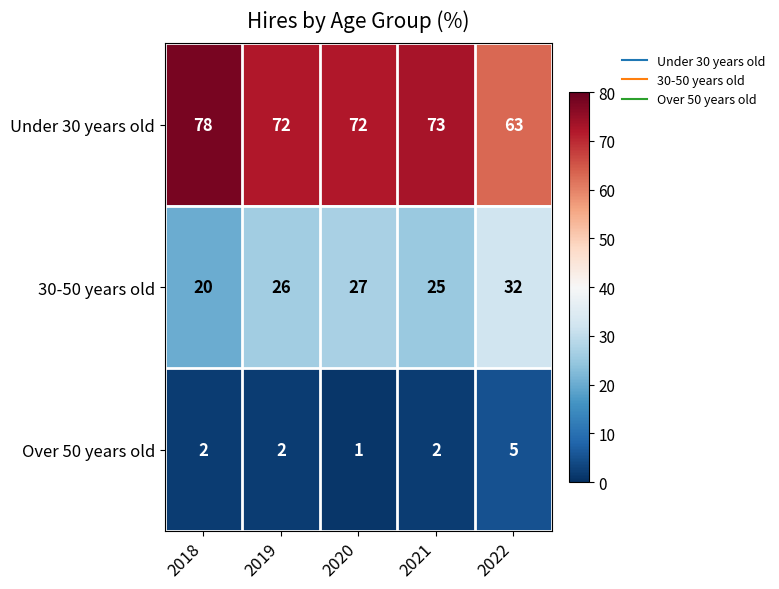

Reading left to right, what are all the values shown in this chart?

Under 30 years old: 2018=78	2019=72	2020=72	2021=73	2022=63
30-50 years old: 2018=20	2019=26	2020=27	2021=25	2022=32
Over 50 years old: 2018=2	2019=2	2020=1	2021=2	2022=5